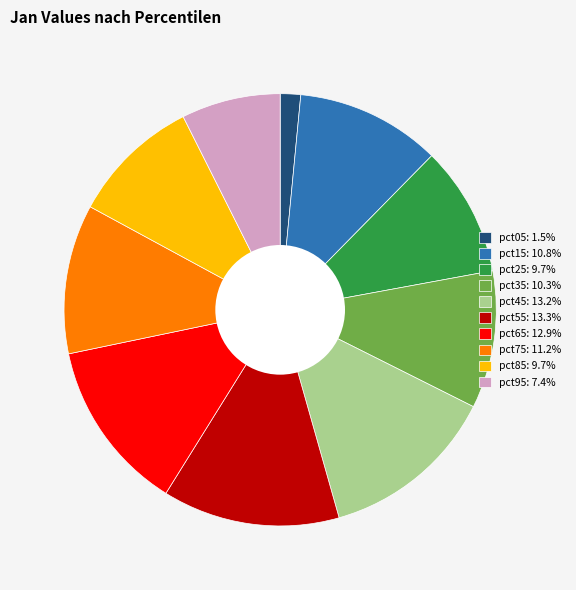

Does pct95: 7.4% represent more than half of the total?

No